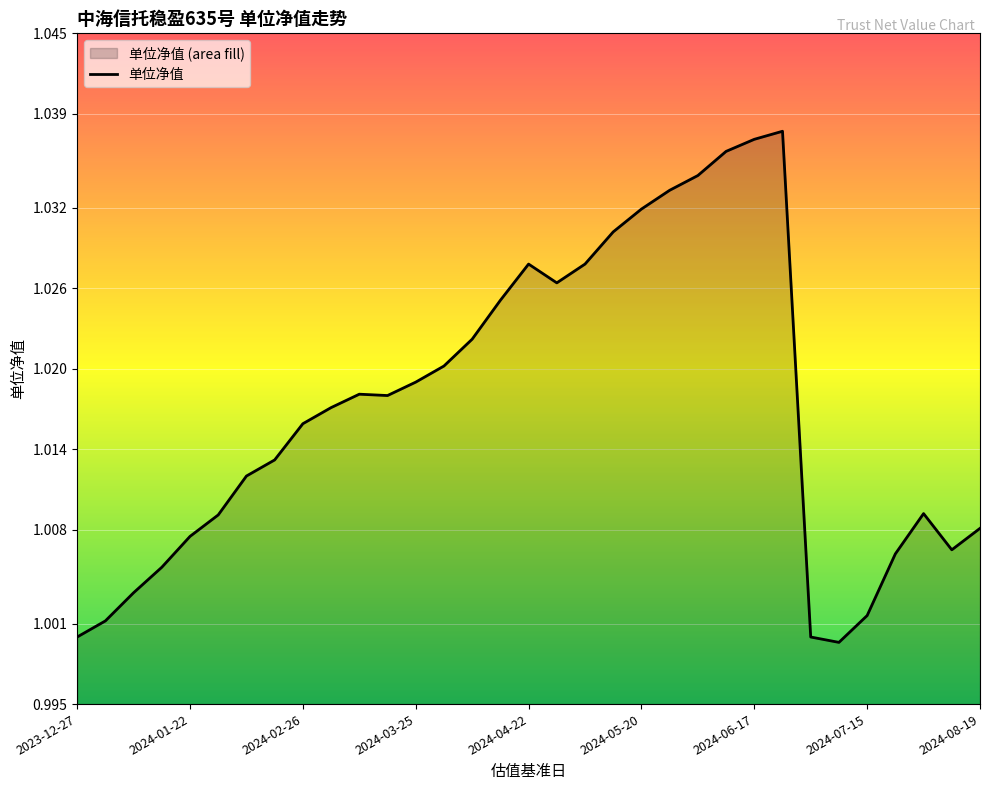

At which category does the chart reach its minimum across all series?

2024-07-08